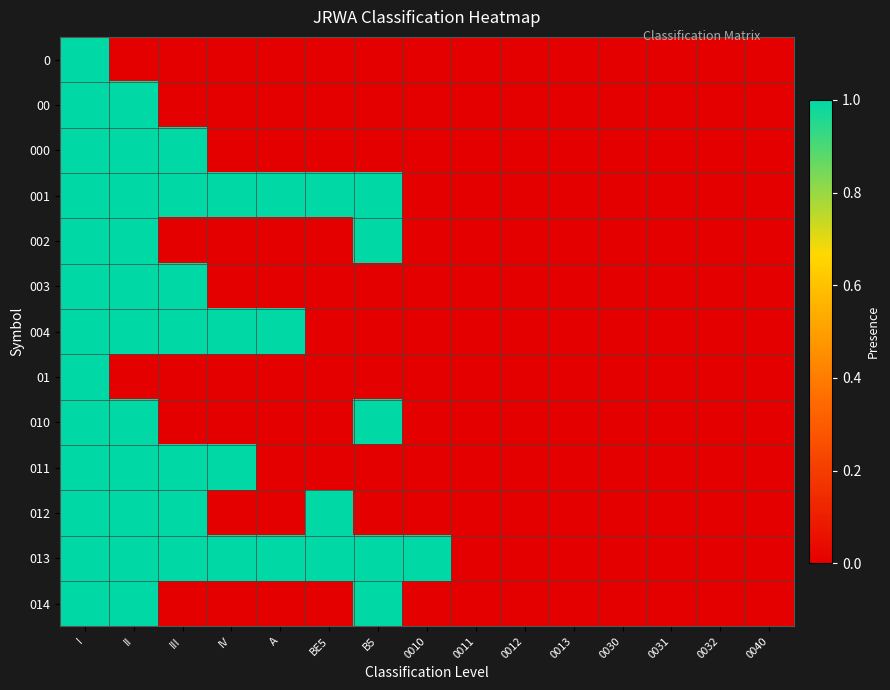

Reading right to left, what are all the values shown in this chart?

0: 0040=0	0032=0	0031=0	0030=0	0013=0	0012=0	0011=0	0010=0	B5=0	BE5=0	A=0	IV=0	III=0	II=0	I=1
00: 0040=0	0032=0	0031=0	0030=0	0013=0	0012=0	0011=0	0010=0	B5=0	BE5=0	A=0	IV=0	III=0	II=1	I=1
000: 0040=0	0032=0	0031=0	0030=0	0013=0	0012=0	0011=0	0010=0	B5=0	BE5=0	A=0	IV=0	III=1	II=1	I=1
001: 0040=0	0032=0	0031=0	0030=0	0013=0	0012=0	0011=0	0010=0	B5=1	BE5=1	A=1	IV=1	III=1	II=1	I=1
002: 0040=0	0032=0	0031=0	0030=0	0013=0	0012=0	0011=0	0010=0	B5=1	BE5=0	A=0	IV=0	III=0	II=1	I=1
003: 0040=0	0032=0	0031=0	0030=0	0013=0	0012=0	0011=0	0010=0	B5=0	BE5=0	A=0	IV=0	III=1	II=1	I=1
004: 0040=0	0032=0	0031=0	0030=0	0013=0	0012=0	0011=0	0010=0	B5=0	BE5=0	A=1	IV=1	III=1	II=1	I=1
01: 0040=0	0032=0	0031=0	0030=0	0013=0	0012=0	0011=0	0010=0	B5=0	BE5=0	A=0	IV=0	III=0	II=0	I=1
010: 0040=0	0032=0	0031=0	0030=0	0013=0	0012=0	0011=0	0010=0	B5=1	BE5=0	A=0	IV=0	III=0	II=1	I=1
011: 0040=0	0032=0	0031=0	0030=0	0013=0	0012=0	0011=0	0010=0	B5=0	BE5=0	A=0	IV=1	III=1	II=1	I=1
012: 0040=0	0032=0	0031=0	0030=0	0013=0	0012=0	0011=0	0010=0	B5=0	BE5=1	A=0	IV=0	III=1	II=1	I=1
013: 0040=0	0032=0	0031=0	0030=0	0013=0	0012=0	0011=0	0010=1	B5=1	BE5=1	A=1	IV=1	III=1	II=1	I=1
014: 0040=0	0032=0	0031=0	0030=0	0013=0	0012=0	0011=0	0010=0	B5=1	BE5=0	A=0	IV=0	III=0	II=1	I=1